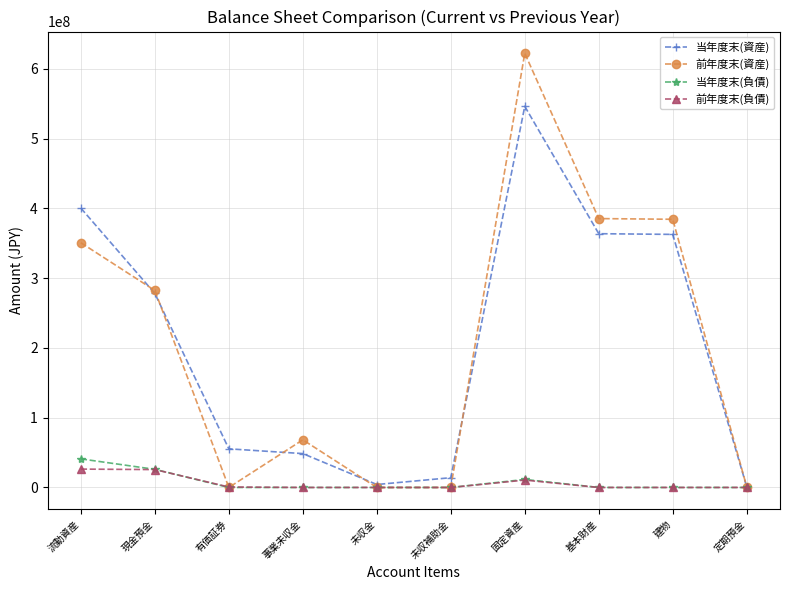

What is the total value across all series at 建物?

747175066